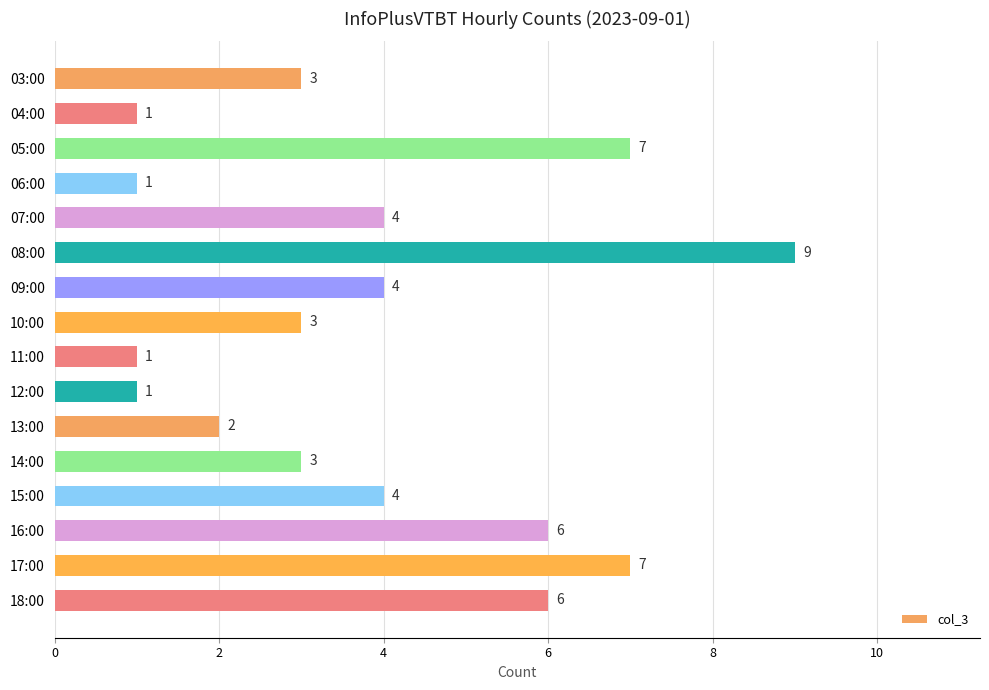

Reading top to bottom, extract all data points from this chart.

3	1	7	1	4	9	4	3	1	1	2	3	4	6	7	6